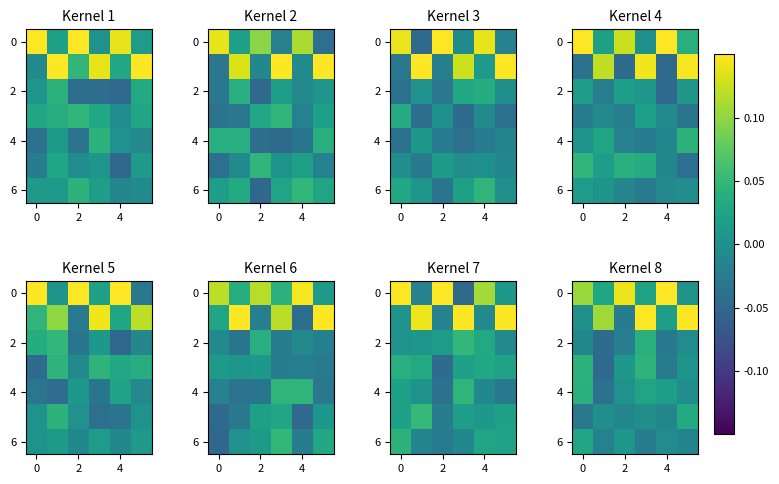

What is the total value across all series at 2?

0.1